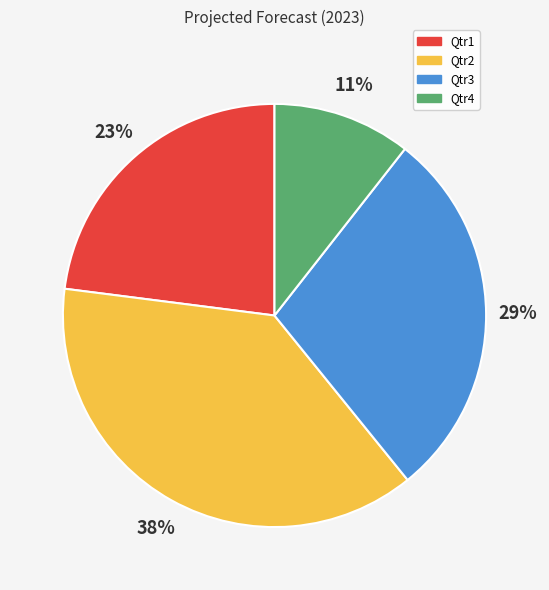

Is there a majority slice in this chart?

No